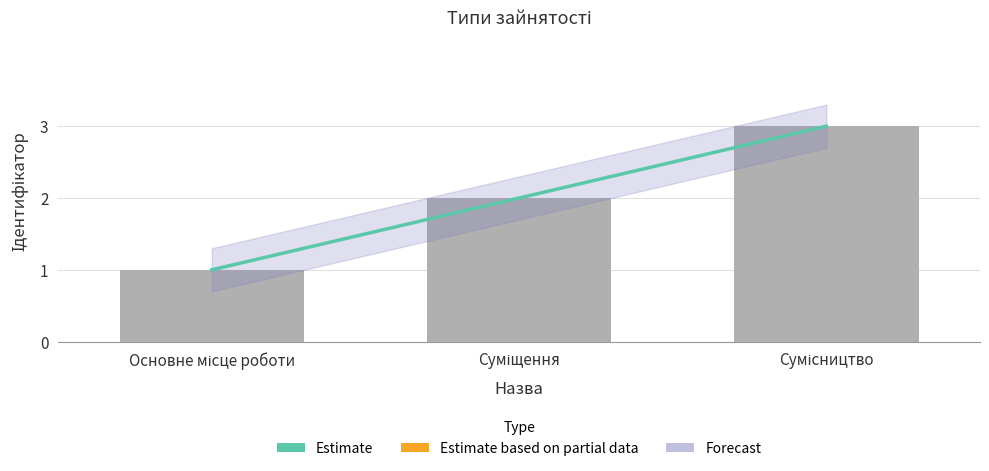

What is the total value across all series at Сумісництво?

6